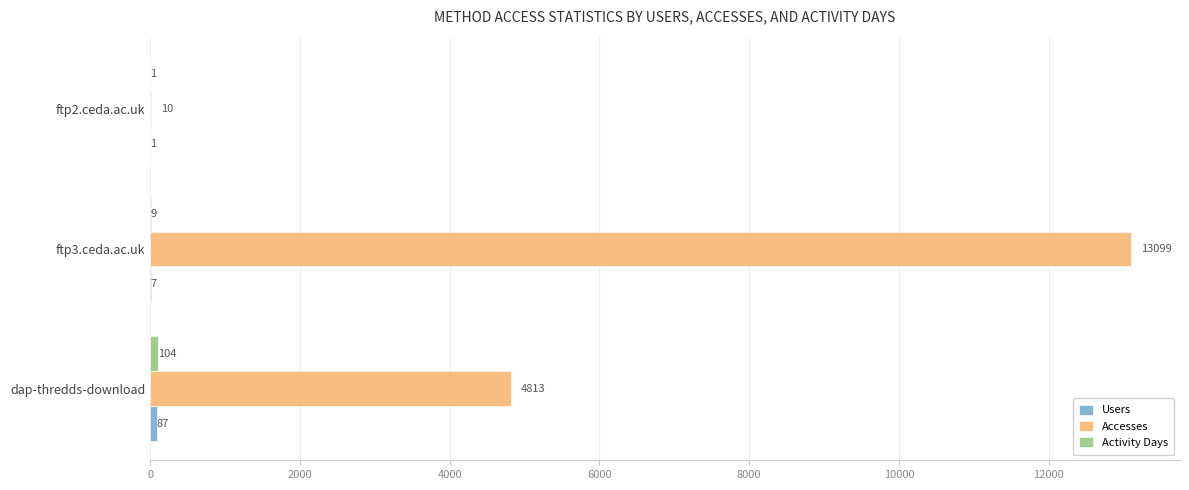

What is the total value across all series at ftp2.ceda.ac.uk?

12